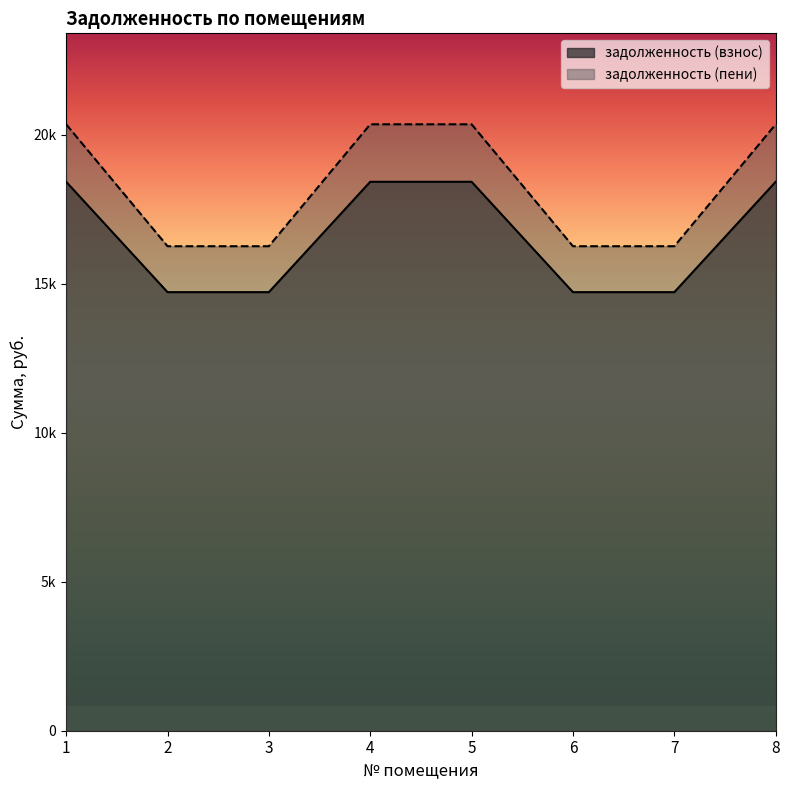

True or false: задолженность (пени) and задолженность (взнос) cross at least once.

False